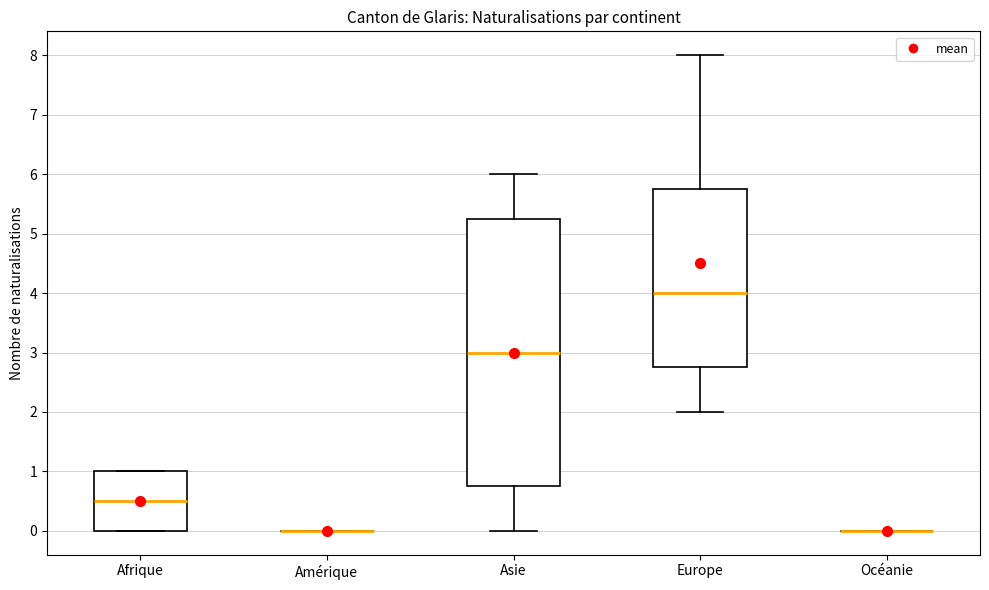

Reading left to right, read every box against the y-axis: the position of its median line, the range the box covers, and the ends of its whiskers. The values are not printed on the chart, so give them approximately, as read against the axis.

Afrique: median 0.5, box 0.0 to 1.0, whiskers 0.0 to 1.0
Amérique: box collapsed to a line at 0.0, whiskers 0.0 to 0.0
Asie: median 3.0, box 0.8 to 5.3, whiskers 0.0 to 6.0
Europe: median 4.0, box 2.8 to 5.8, whiskers 2.0 to 8.0
Océanie: box collapsed to a line at 0.0, whiskers 0.0 to 0.0